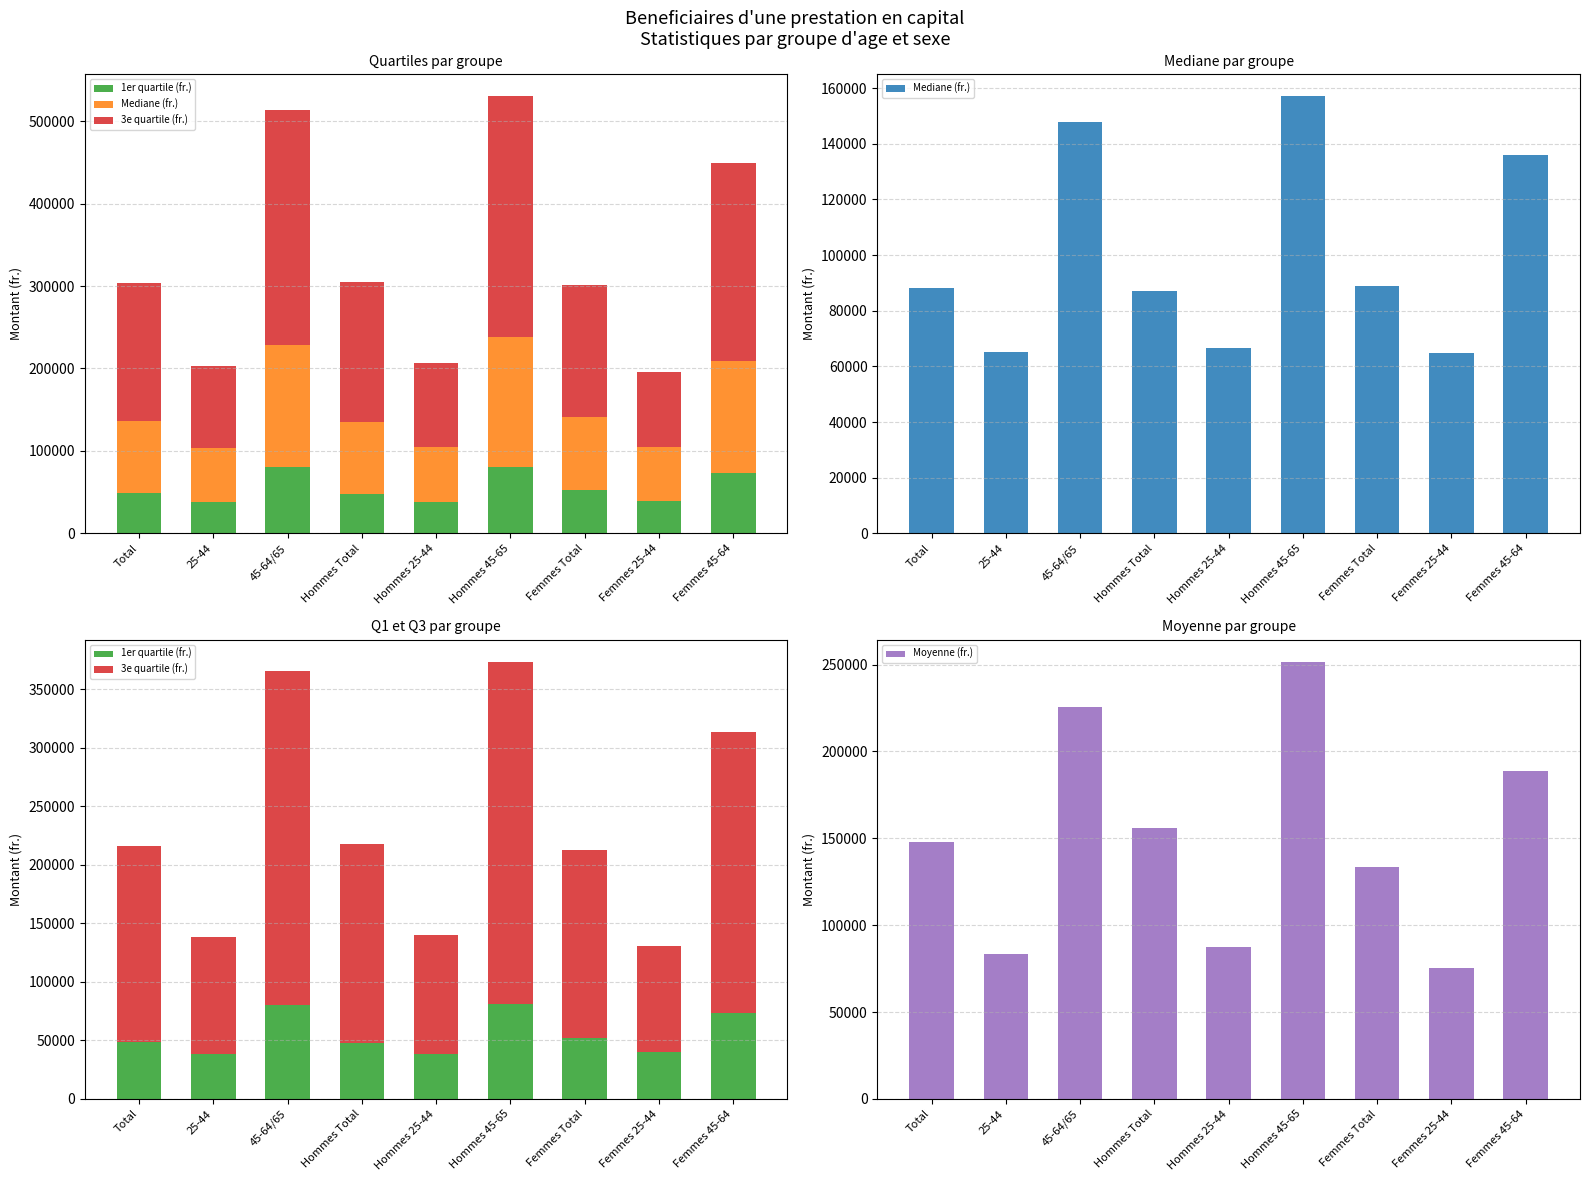

At which category does the chart reach its minimum across all series?

Hommes 25-44